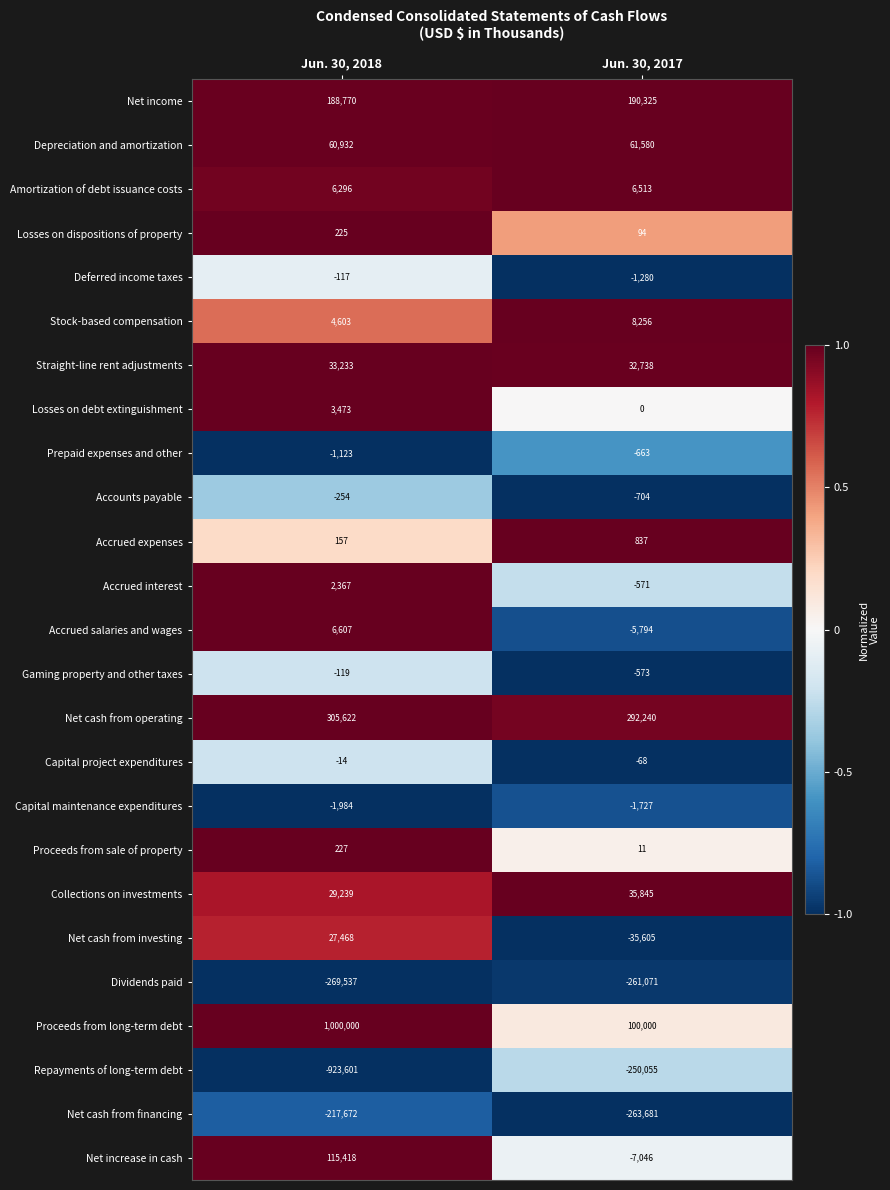

What is the difference between the maximum and minimum values in the Accrued salaries and wages series?

12401